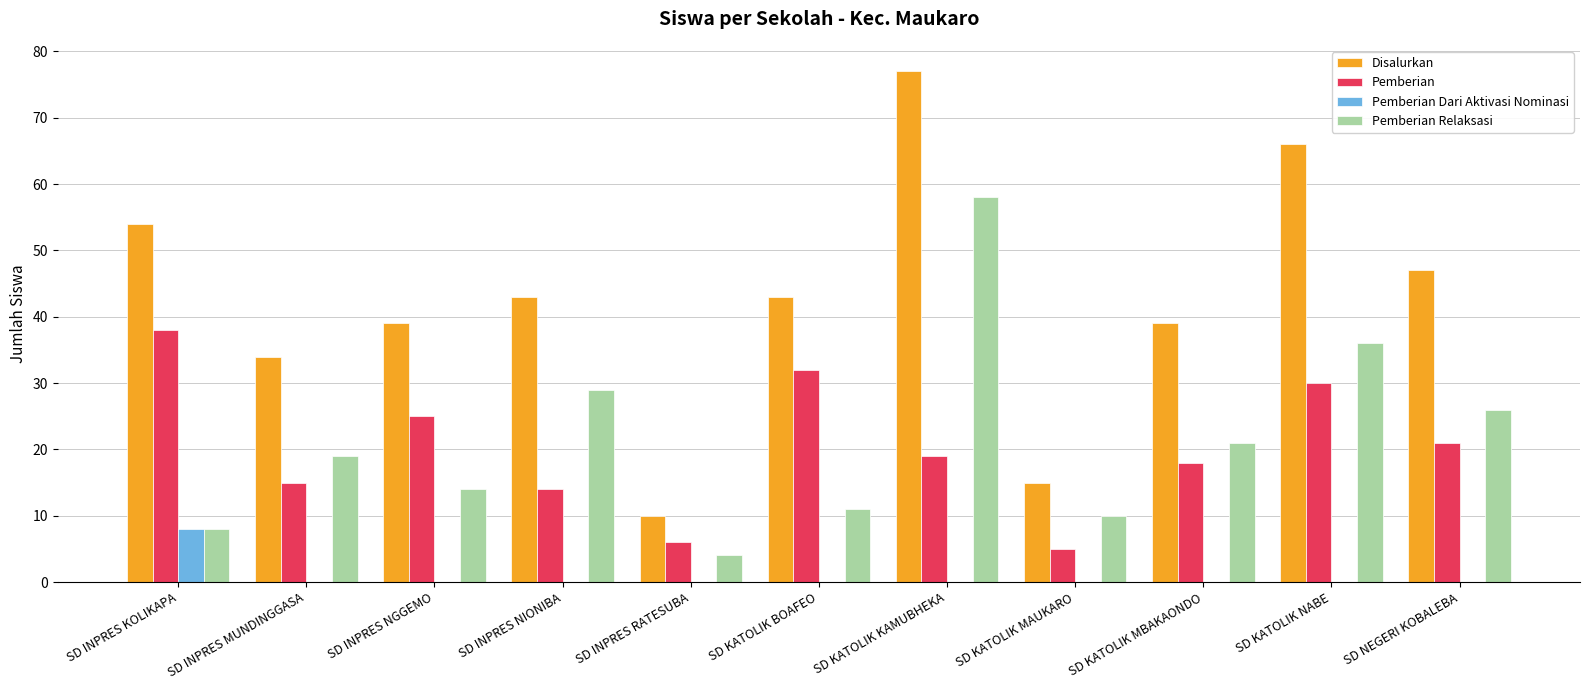

Which series changed the most between SD INPRES NGGEMO and SD INPRES RATESUBA?

Disalurkan